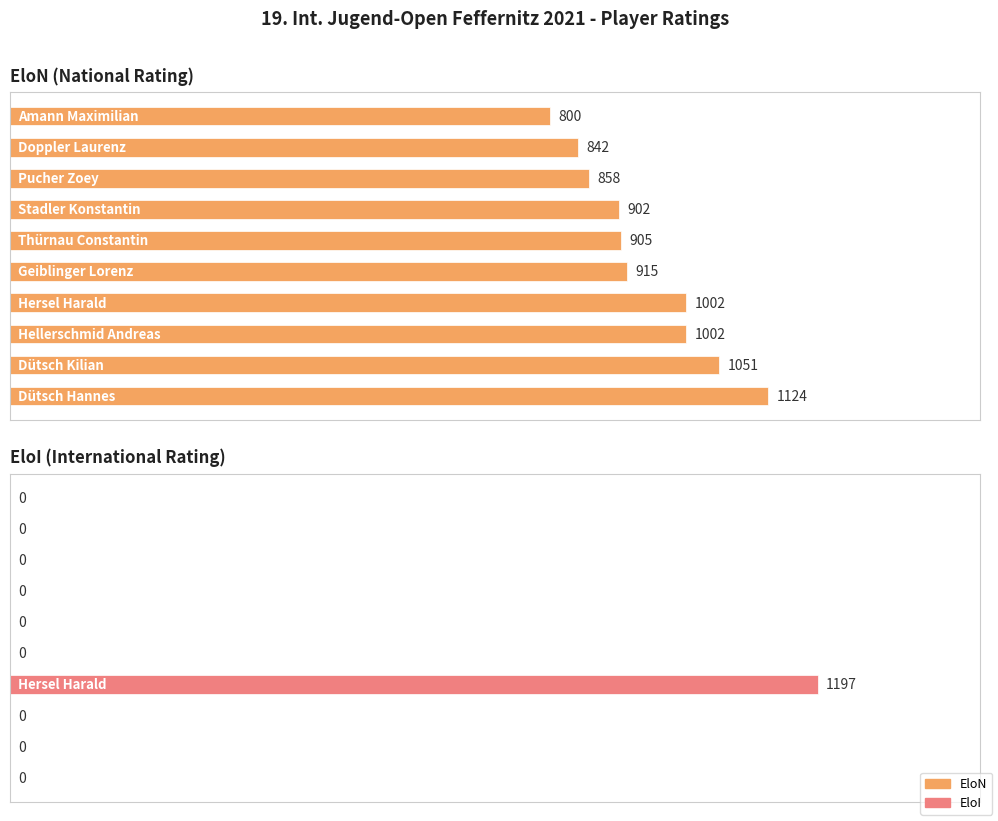

Reading left to right, what are all the values shown in this chart?

EloN: 0=1124	1=1051	2=1002	3=1002	4=915	5=905	6=902	7=858	8=842	9=800
EloI: 0=0	1=0	2=0	3=1197	4=0	5=0	6=0	7=0	8=0	9=0